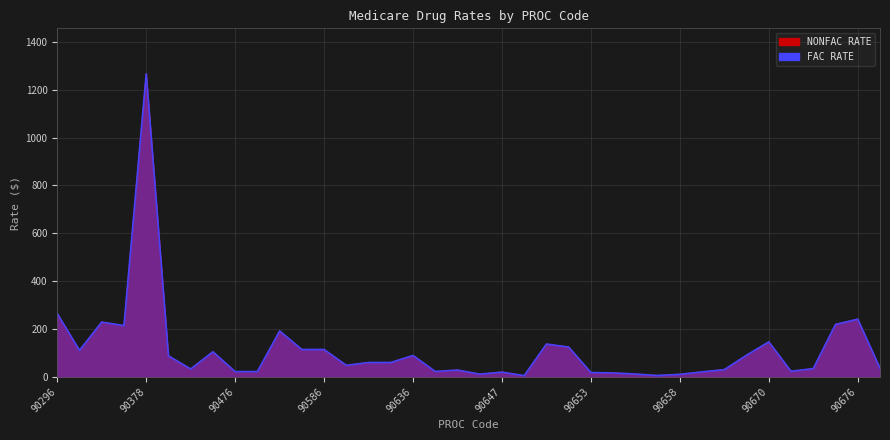

Does the chart display data point markers on the line(s)?

No